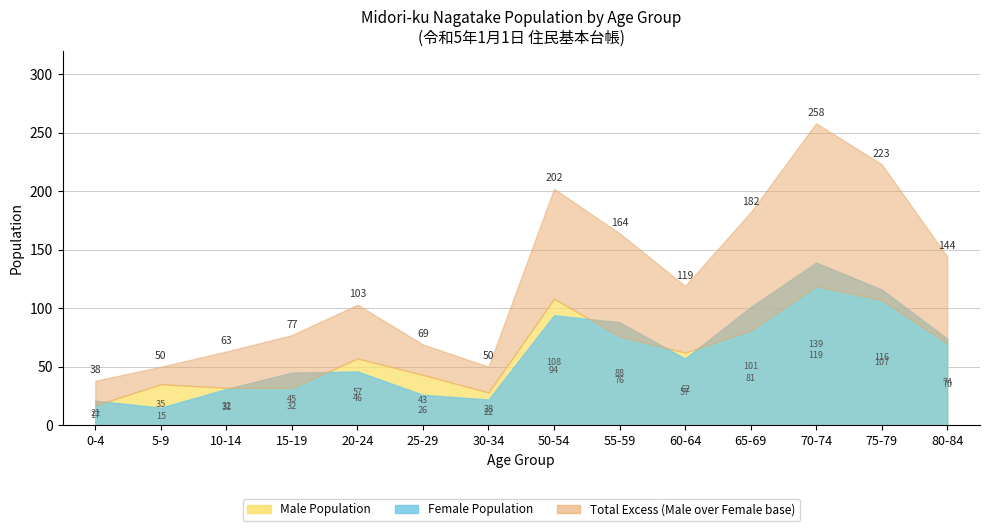

What is the greatest value displayed?

139